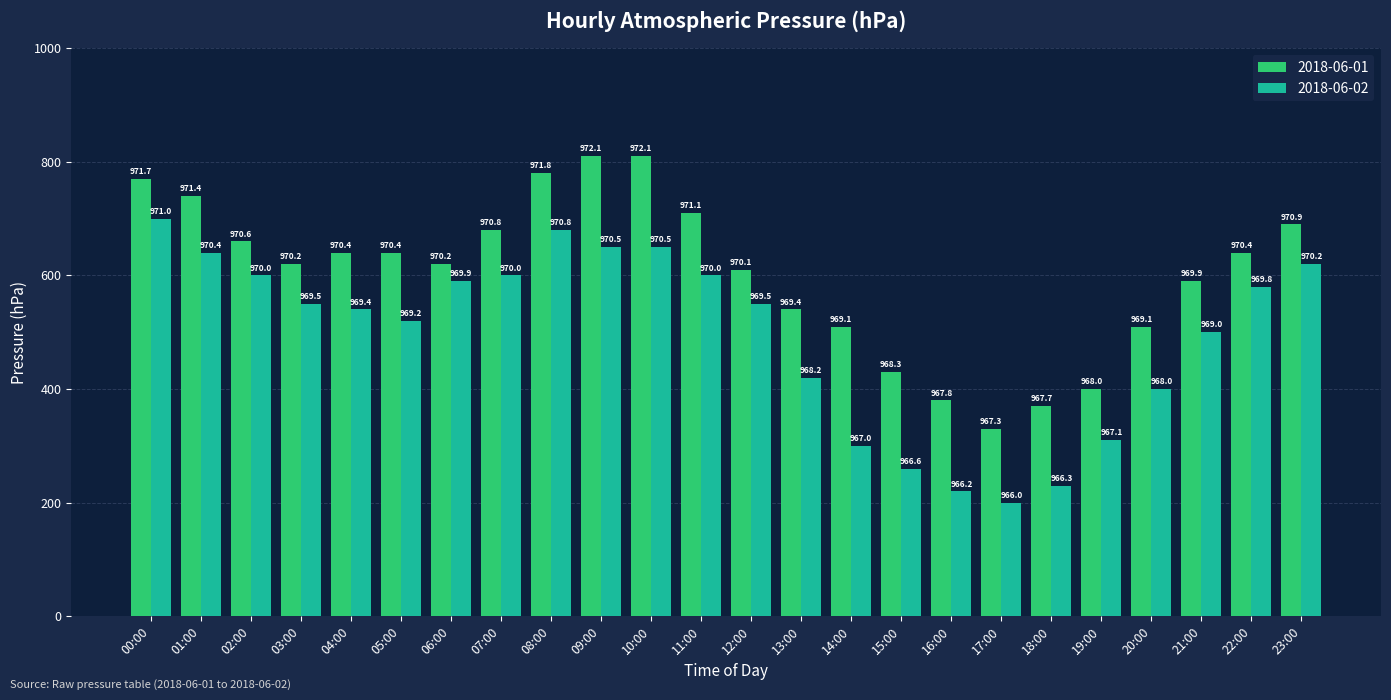

The 2018-06-01 series shows 968.3 at 15:00. True or false?

True